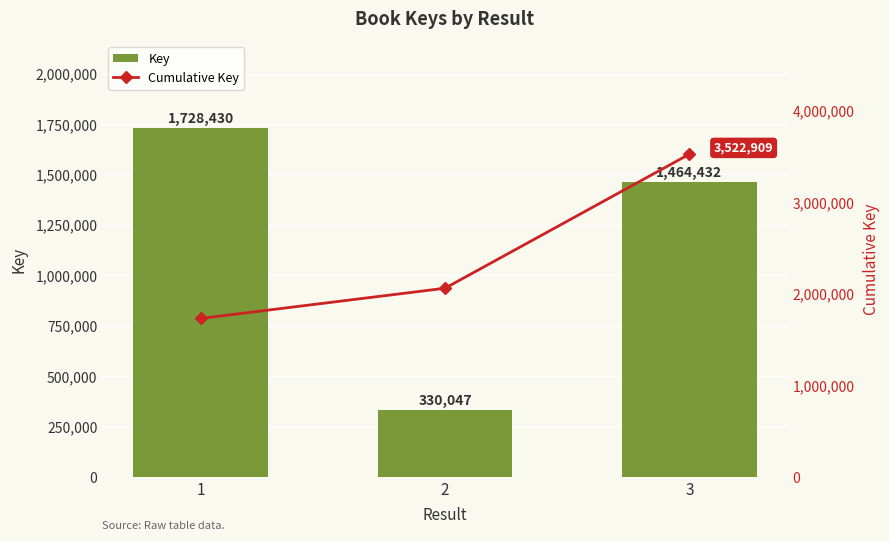

What are all the series names shown in the legend?

Key, Cumulative Key